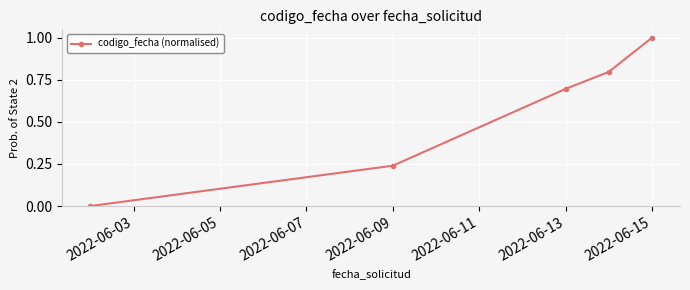

How many positive values are there?

4